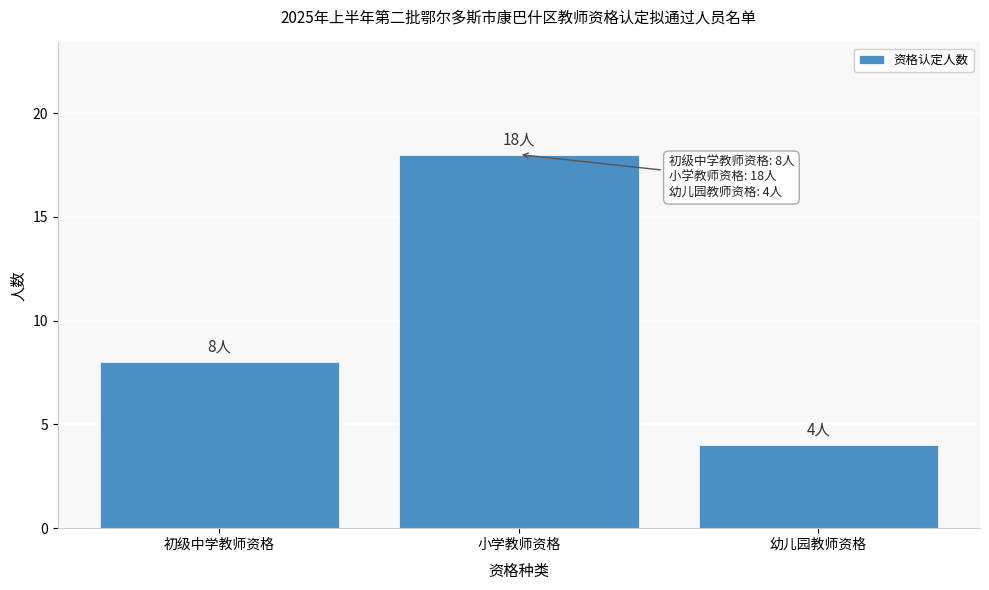

Reading right to left, transcribe all the data shown in this chart.

幼儿园教师资格=4	小学教师资格=18	初级中学教师资格=8